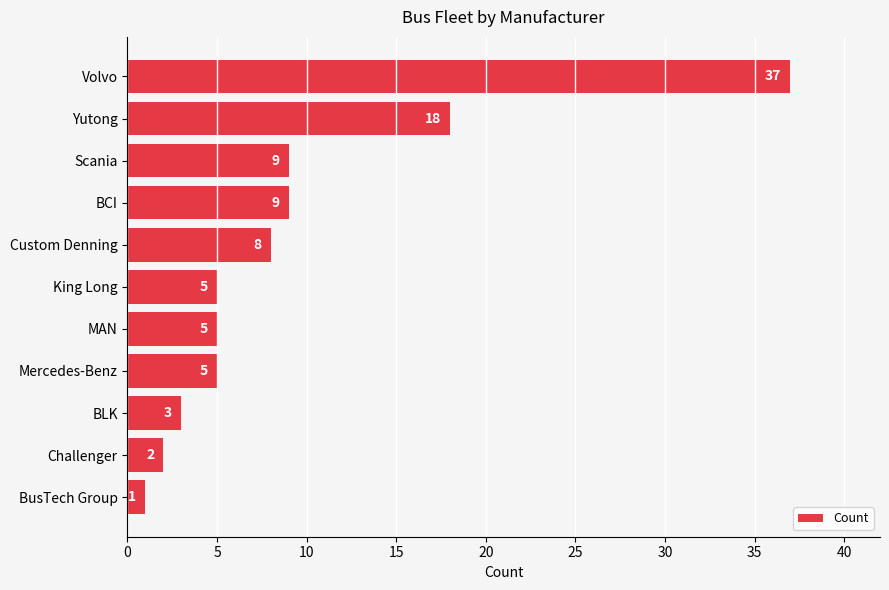

Which category has the lowest value across all series?

BusTech Group